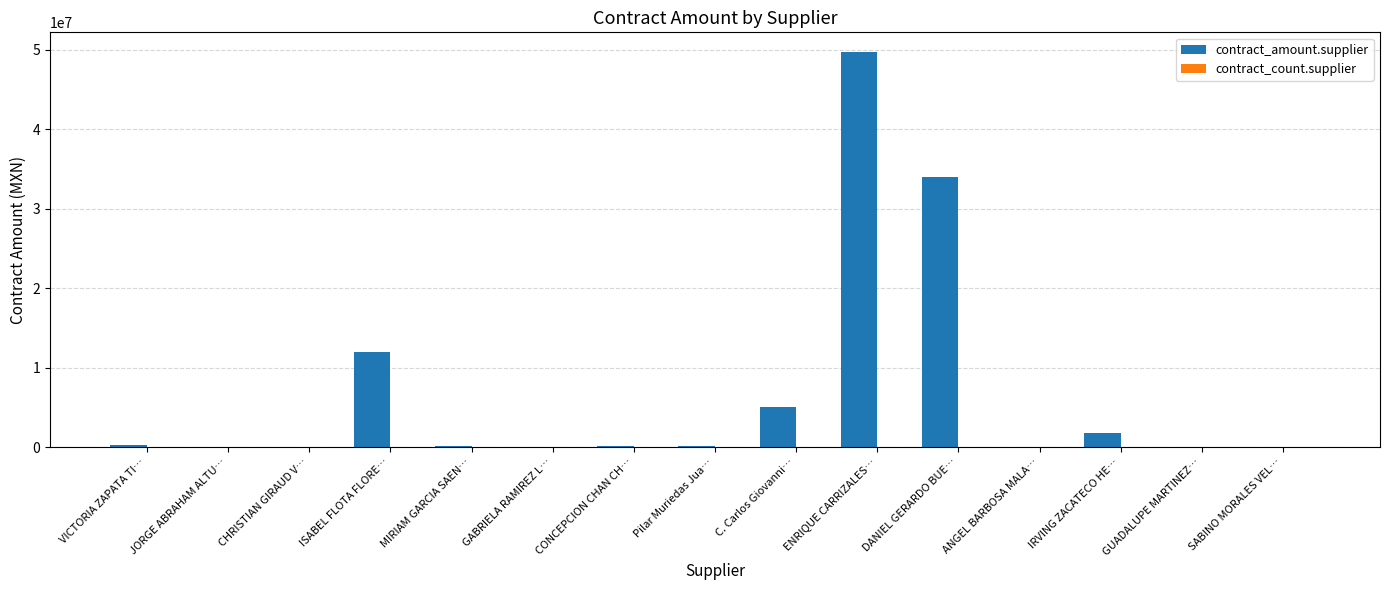

What is the sum of the contract_amount.supplier values at ISABEL FLOTA FLORE… and JORGE ABRAHAM ALTU…?

12006673.1